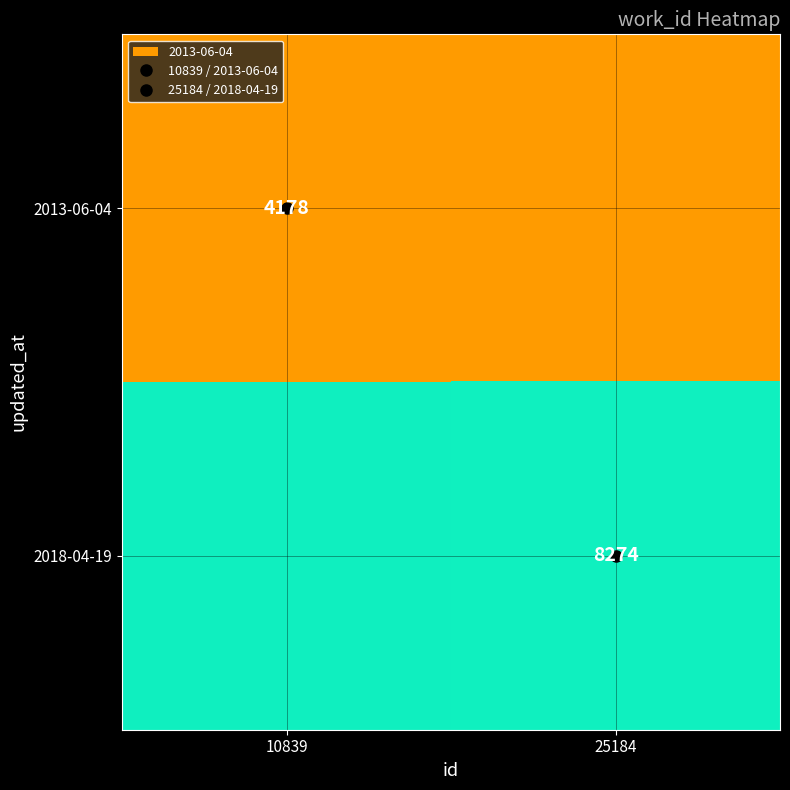

Is the value of 2013-06-04 at 25184 greater than the value of 2018-04-19 at 25184?

No